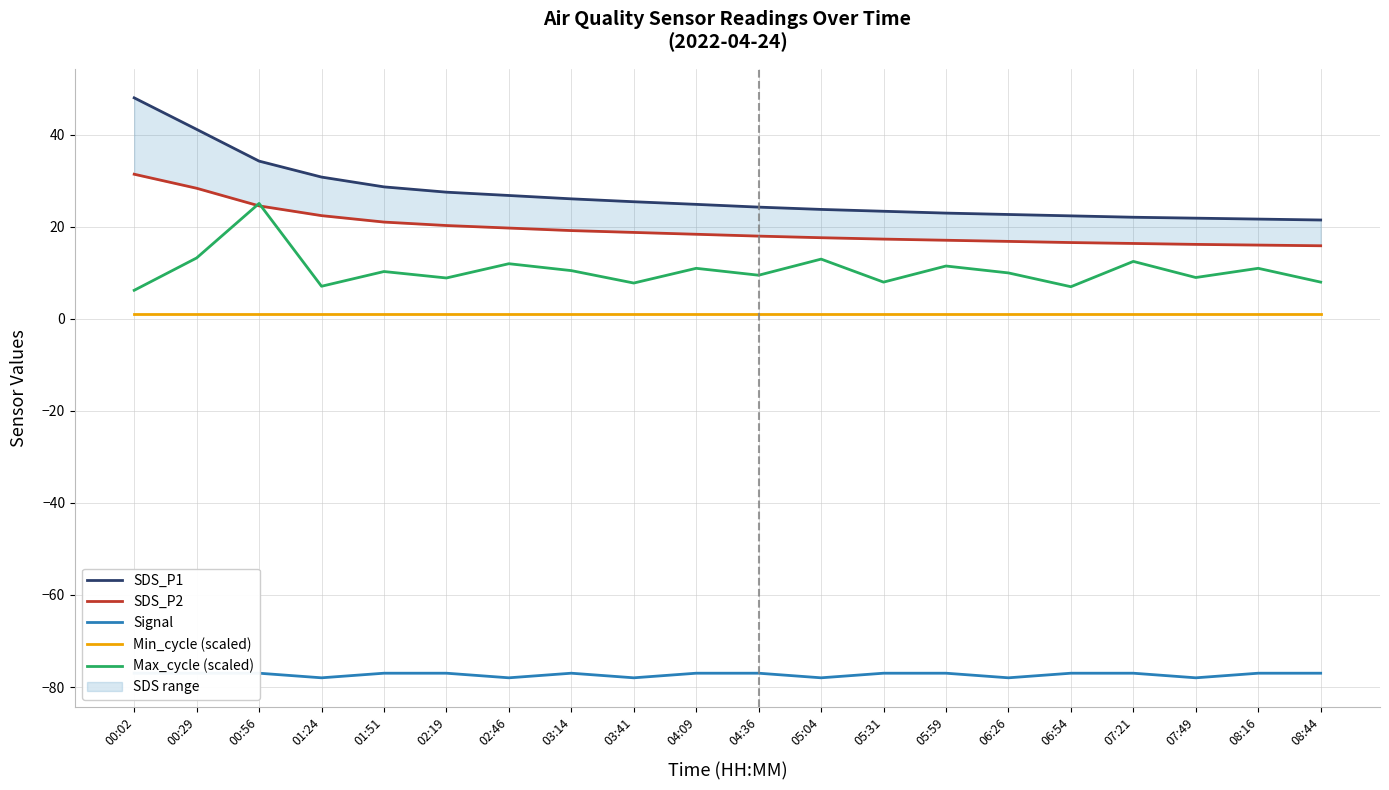

Where is the first local maximum for Max_cycle (scaled)?

00:56